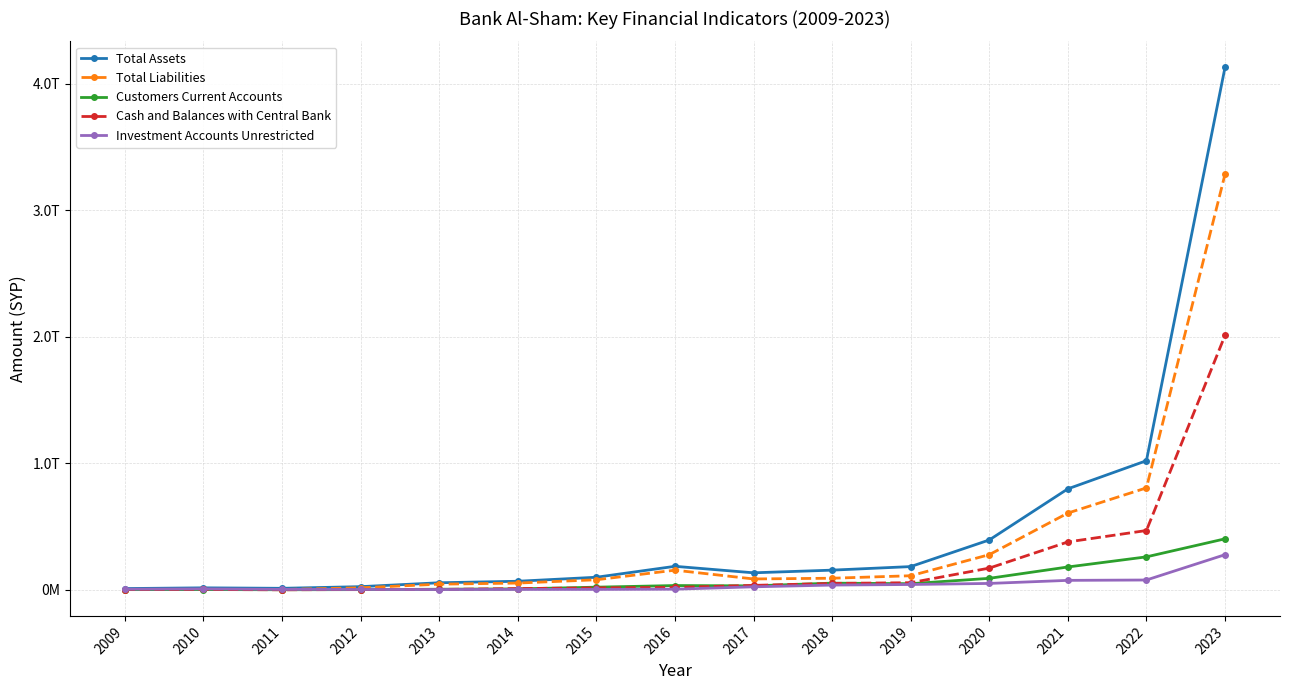

At how many categories does at least one series exceed 3336536382881?

1